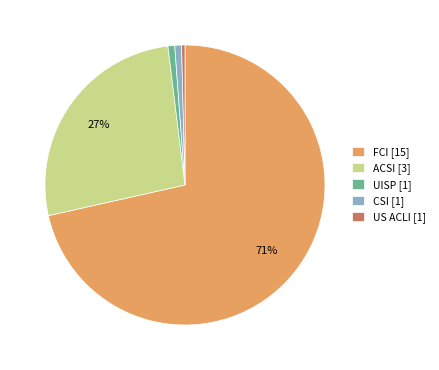

To the nearest percent, what percentage of the pie is CSI [1]?

1%